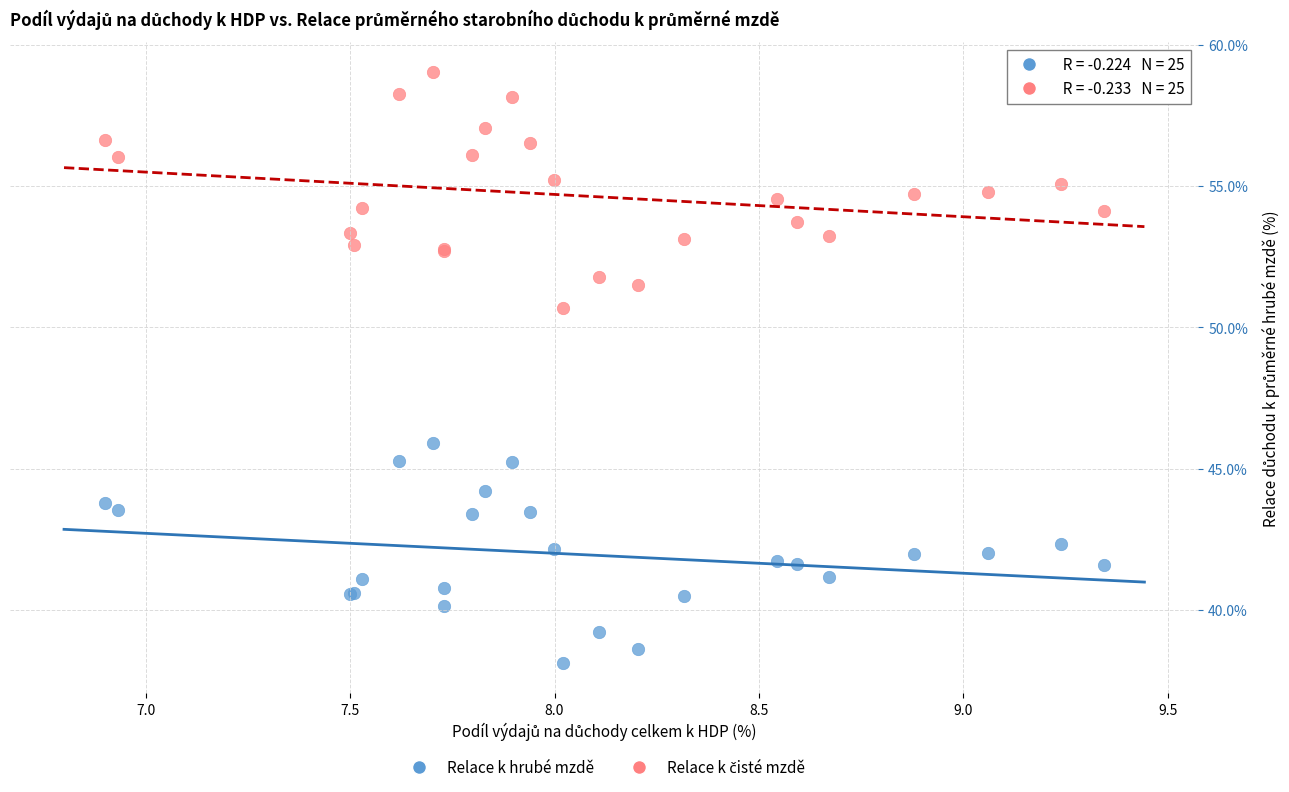

Across all series, what Y value is closest to 48?

45.9